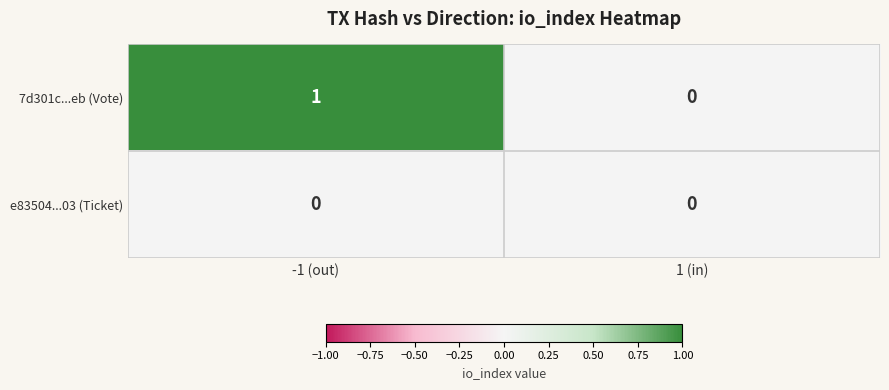

Reading left to right, what are all the values shown in this chart?

7d301c...eb (Vote): -1 (out)=1	1 (in)=0
e83504...03 (Ticket): -1 (out)=0	1 (in)=0